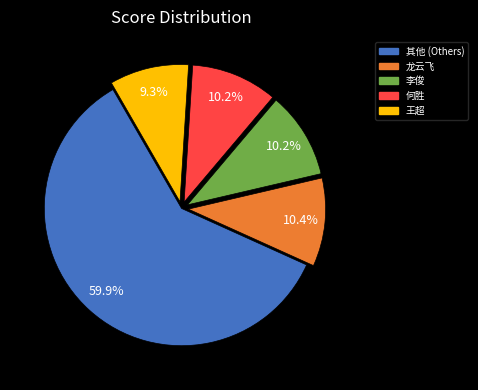

To the nearest percent, what is the difference between the largest and smallest slice percentages?

51%